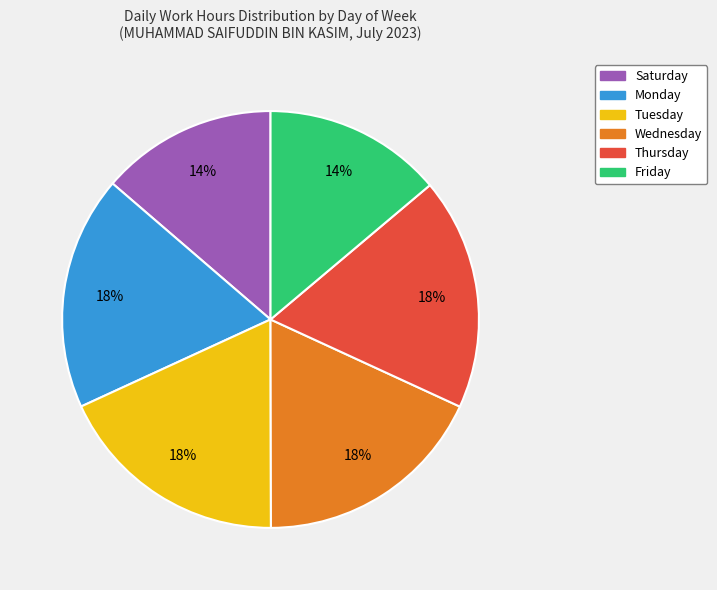

What percentage is the Wednesday slice, to the nearest percent?

18%